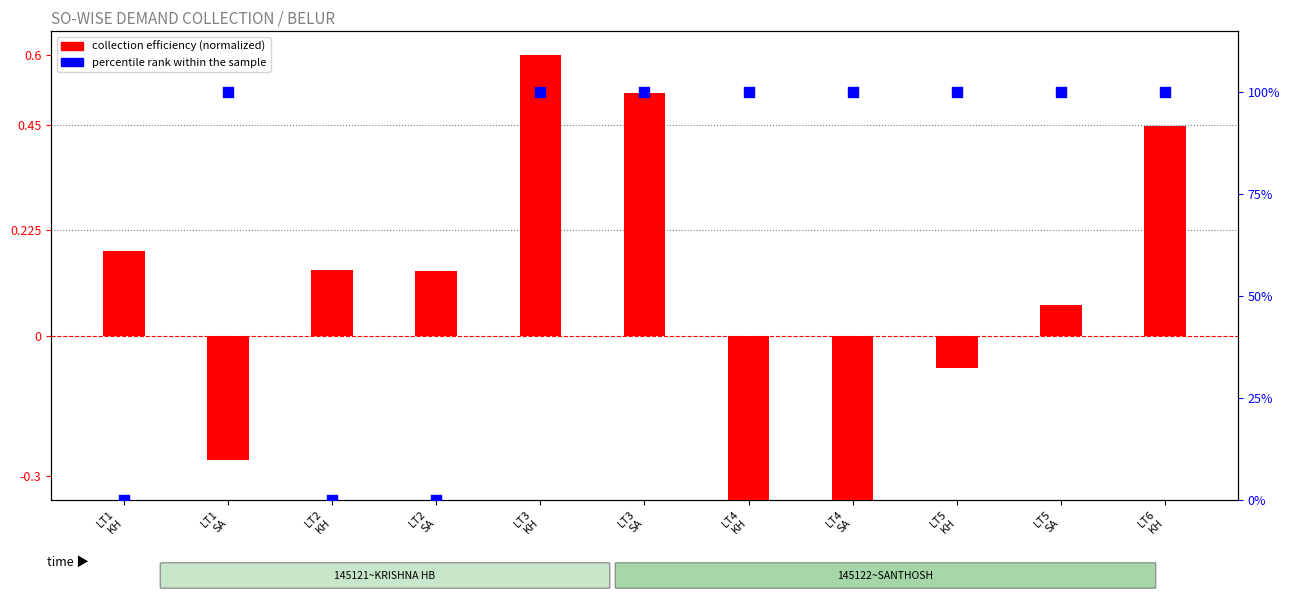

Which series has the largest total across all categories?

percentile rank within the sample